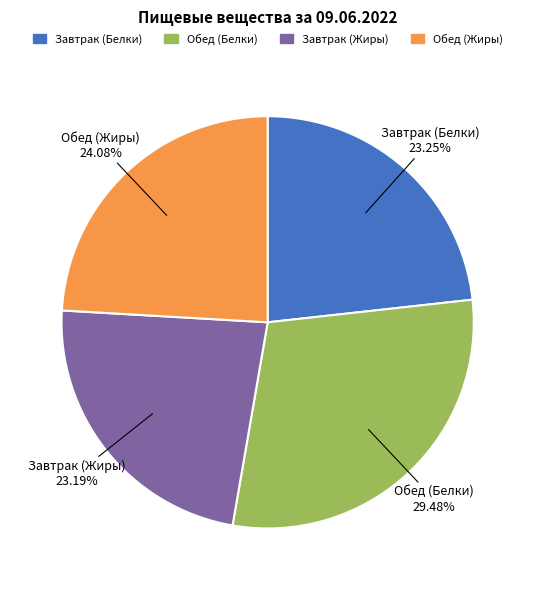

Approximately how many times larger is the value at Завтрак (Белки) compared to Обед (Жиры)?

1.0